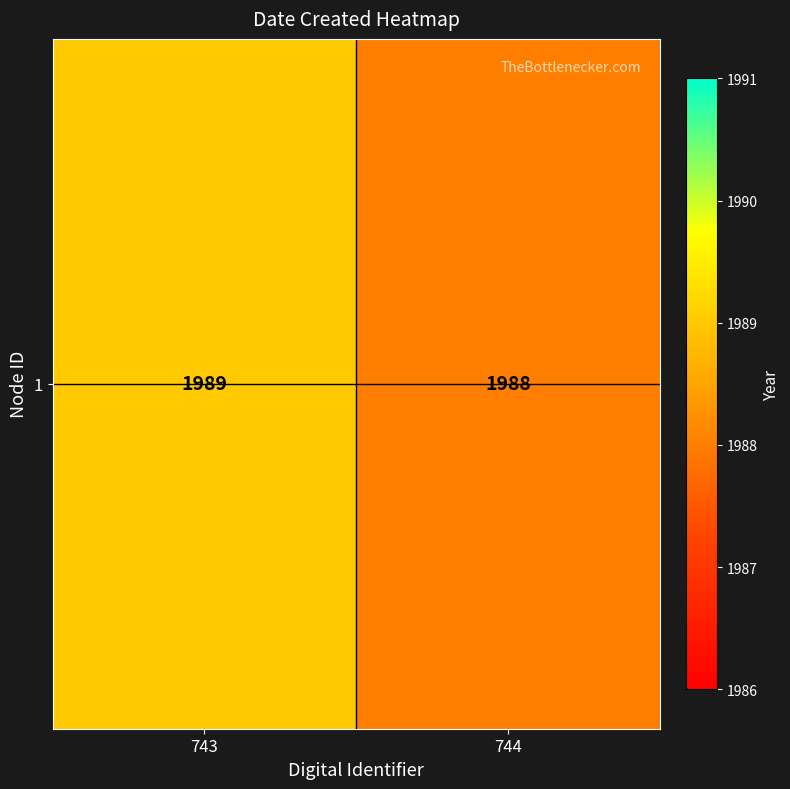

What value does the data have at 744?

1988